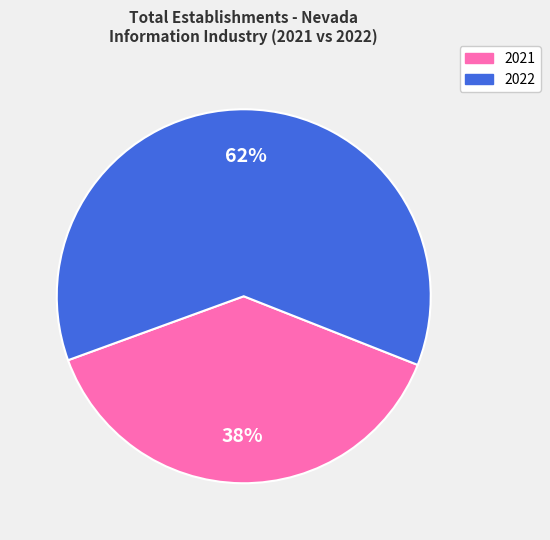

Is the sum of 2022 and 2021 greater than half?

Yes